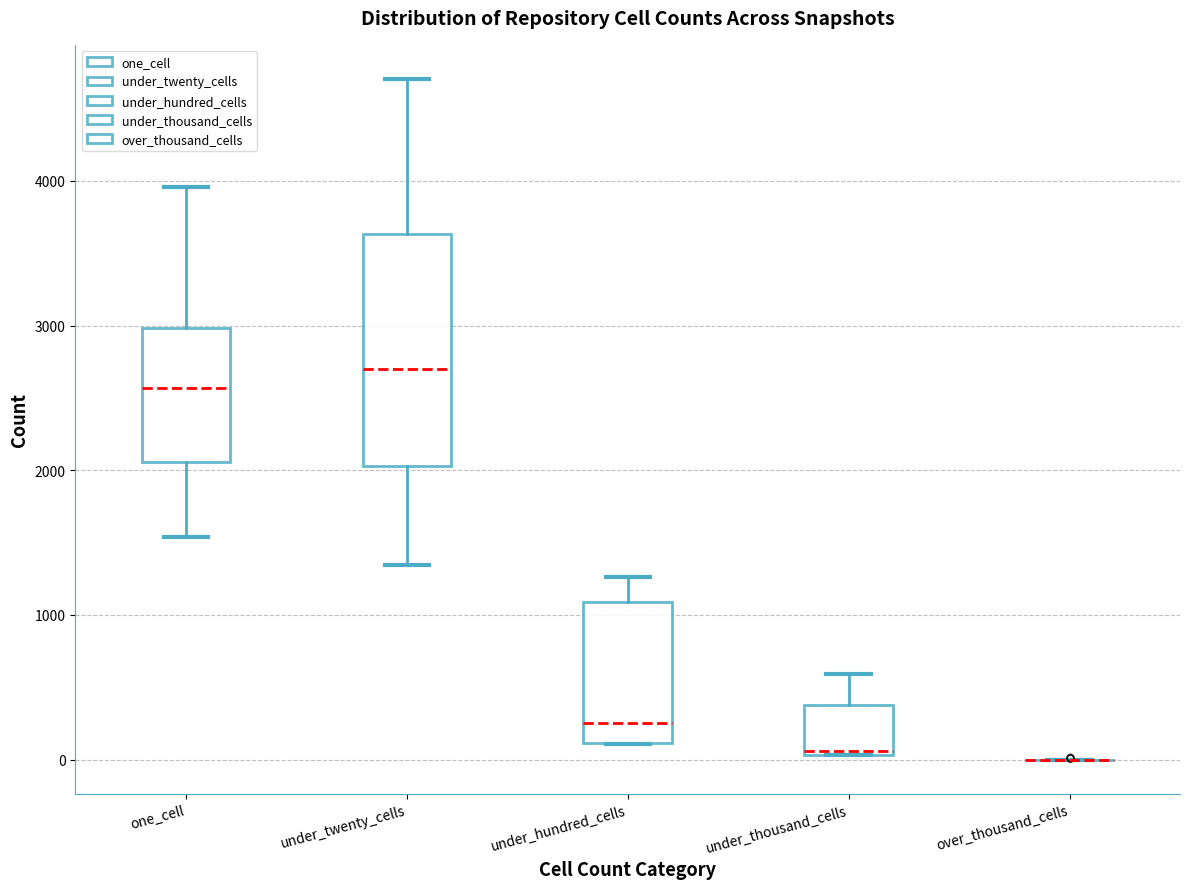

Which box is the tallest, from its lower edge to its upper edge?

under_twenty_cells